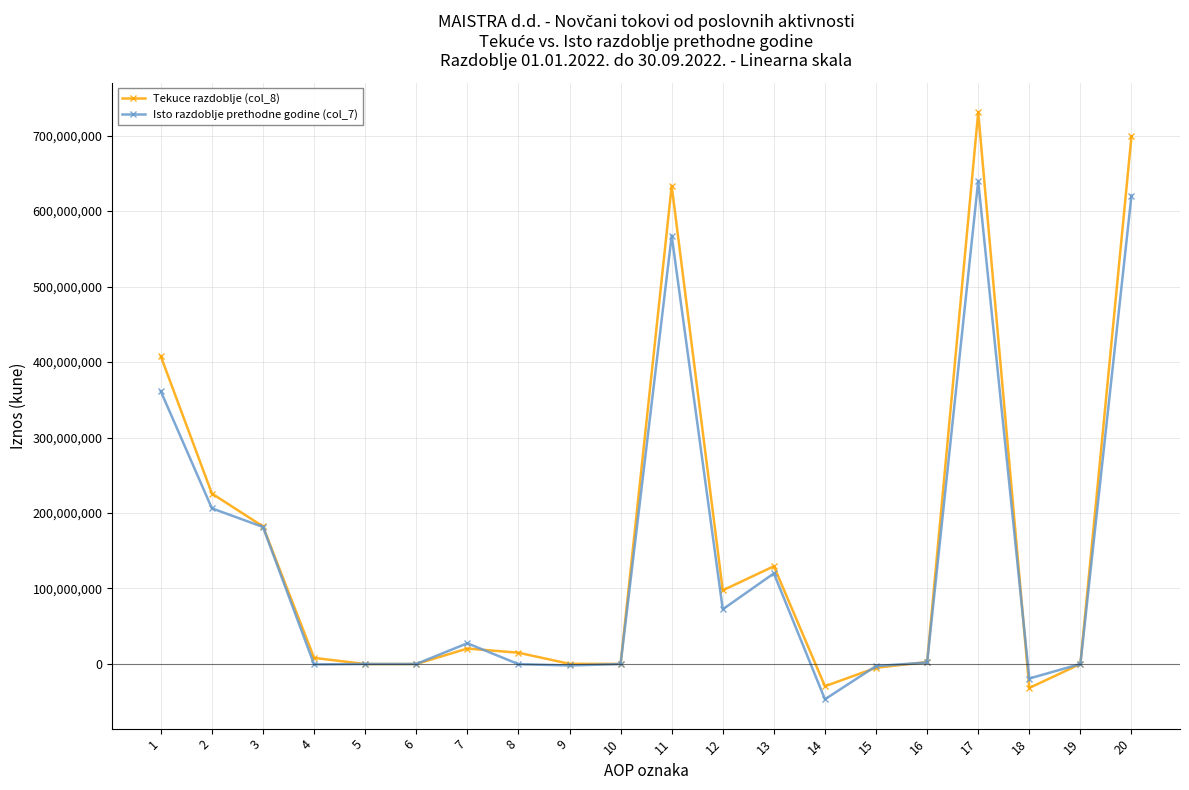

Where does the Tekuce razdoblje (col_8) series first go above 14920947?

1